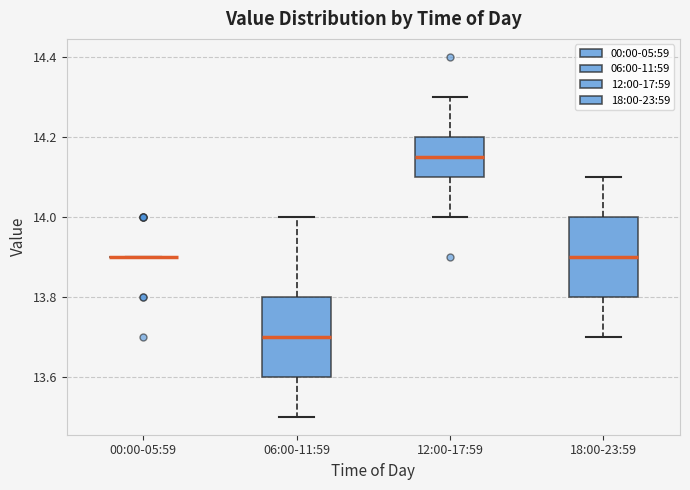

Where is the upper edge of the box for 12:00-17:59 on the y-axis? The values are not printed on the chart, so give them approximately, as read against the axis.

14.20